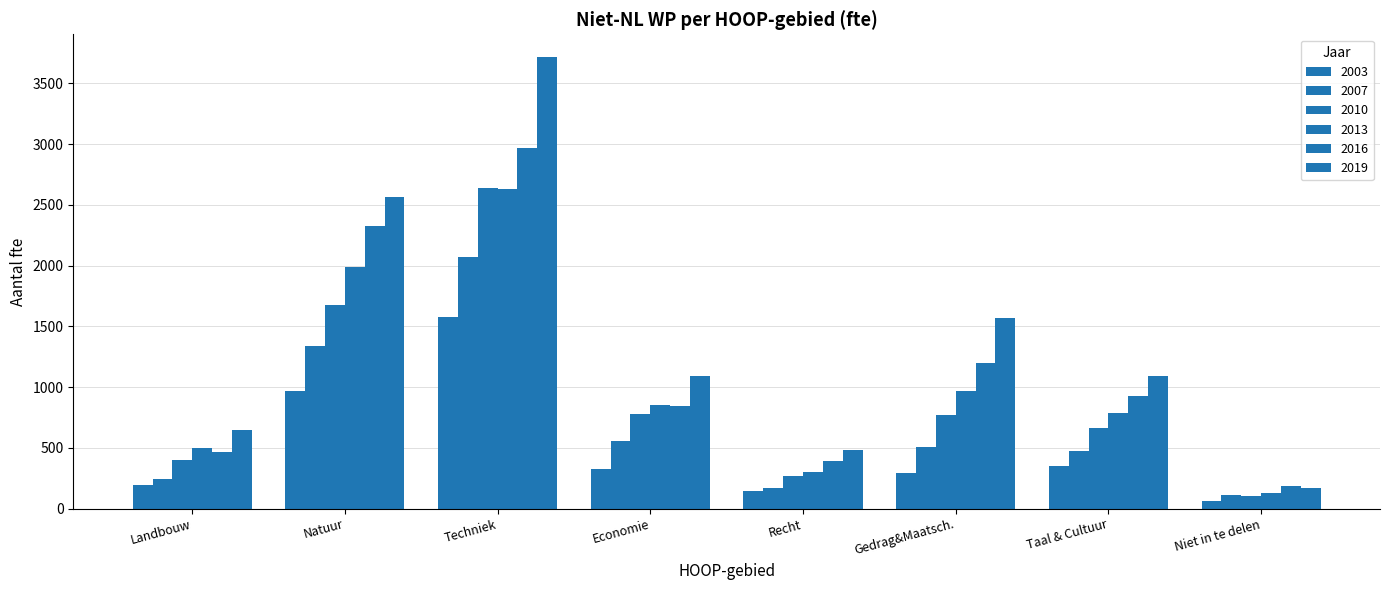

What is the value of the 2010 bar at the 2nd from the left?

1674.5